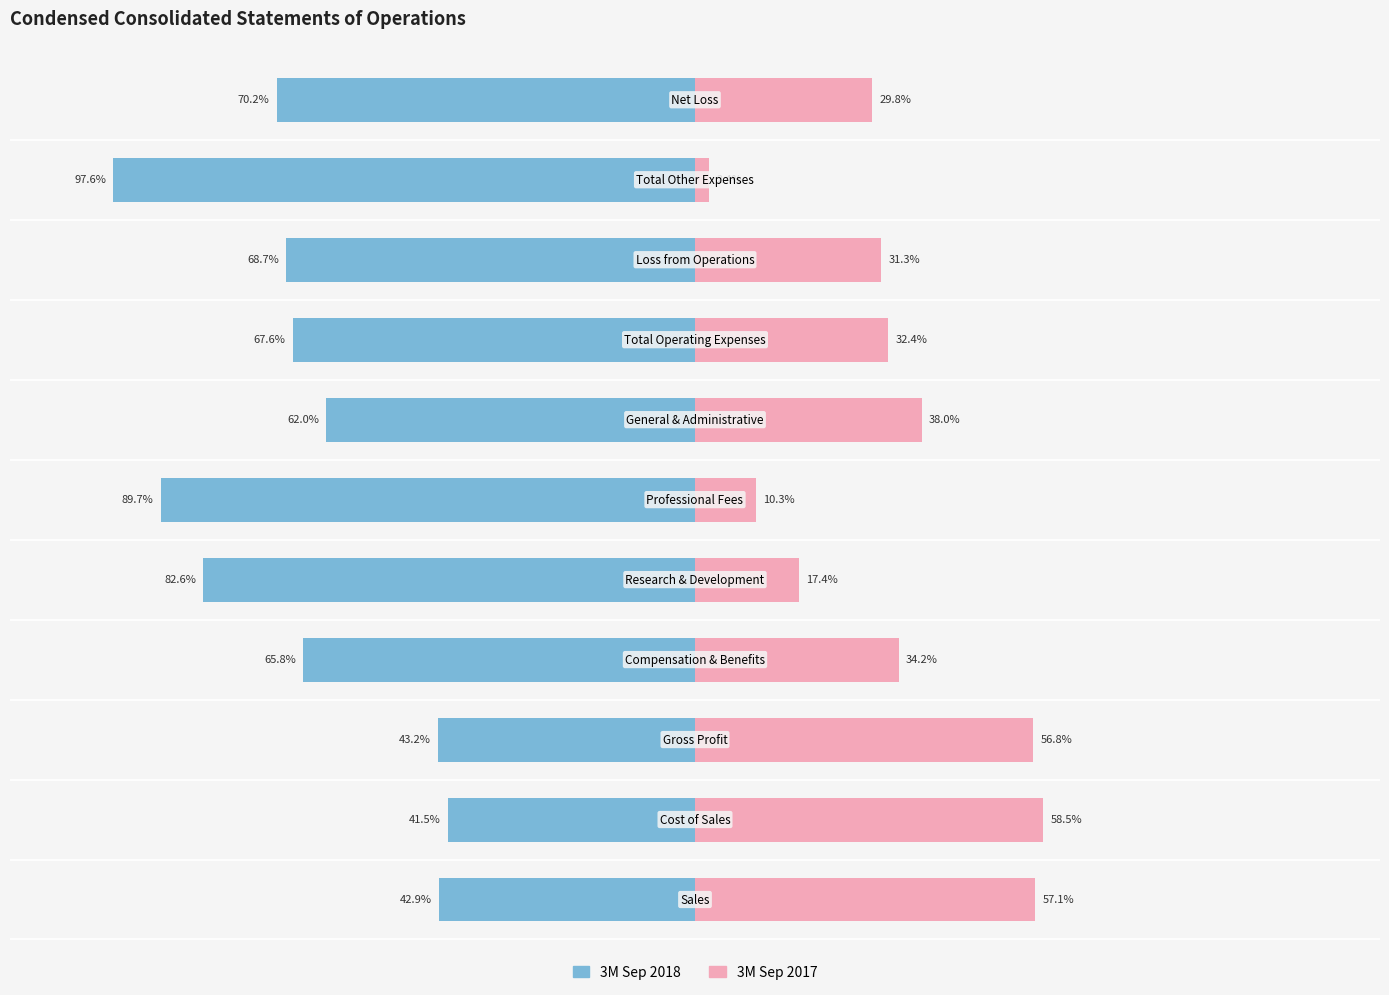

At how many categories does at least one series exceed -41?

11